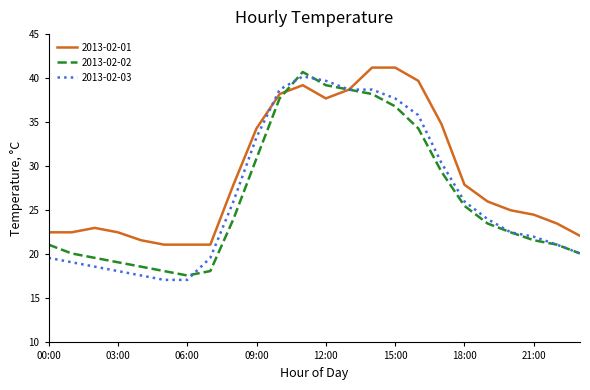

Which series has the largest total across all categories?

2013-02-01